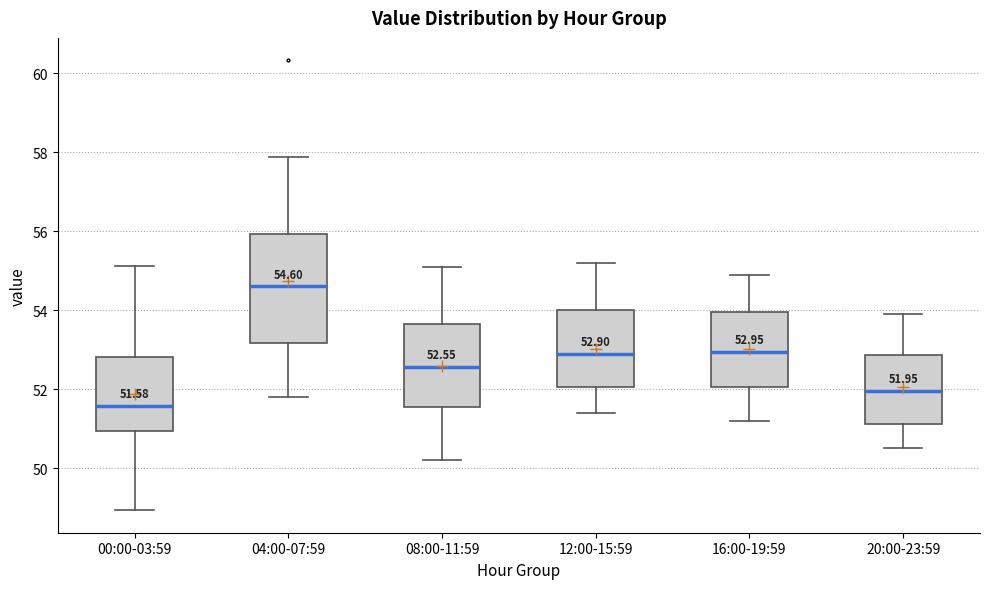

Which box is the tallest, from its lower edge to its upper edge?

04:00-07:59